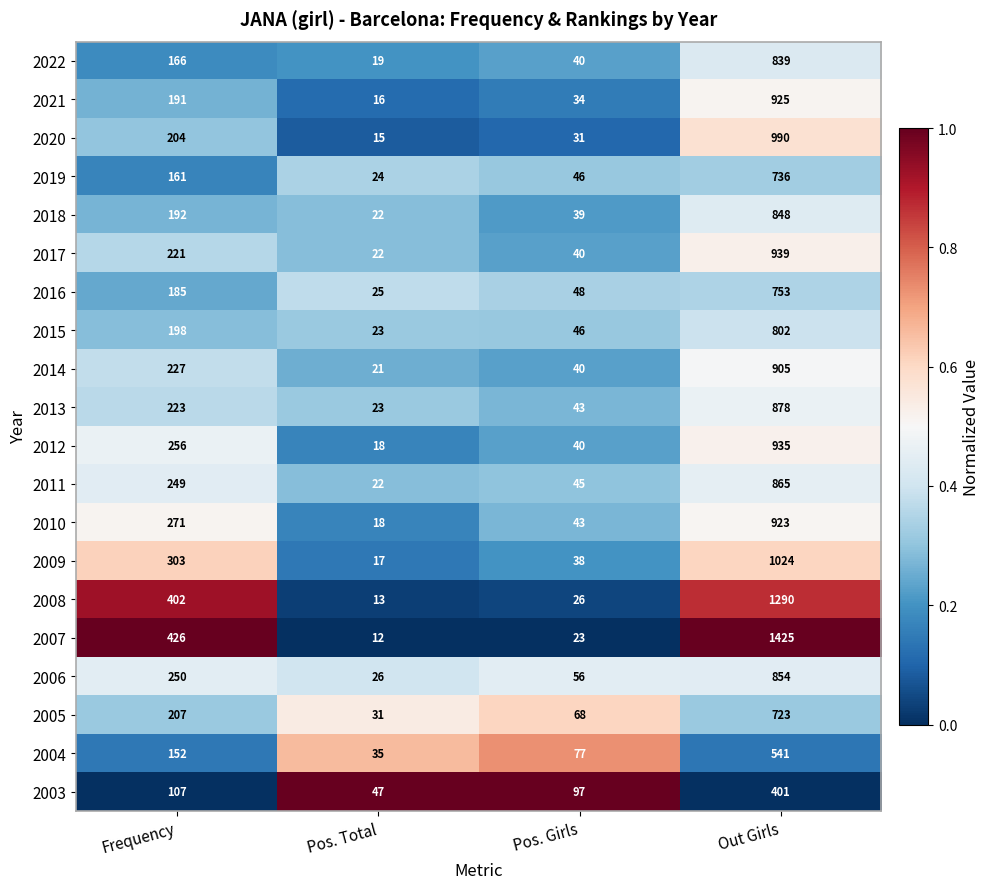

What is the difference between the highest and lowest values at Pos. Girls?

74